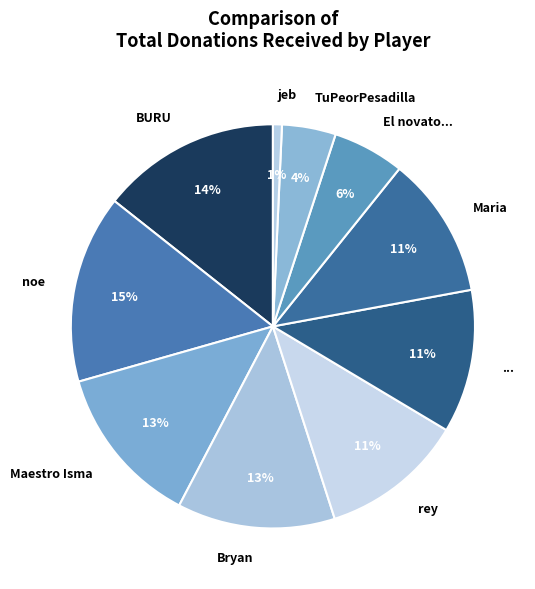

How many slices are in this pie chart?

10